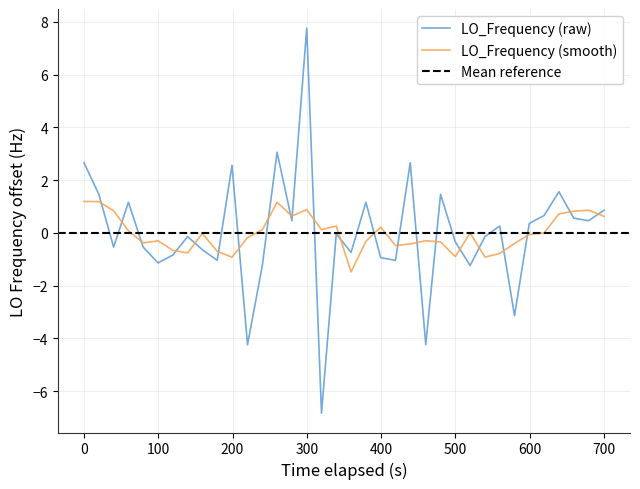

What is the smallest value displayed?

-6.8